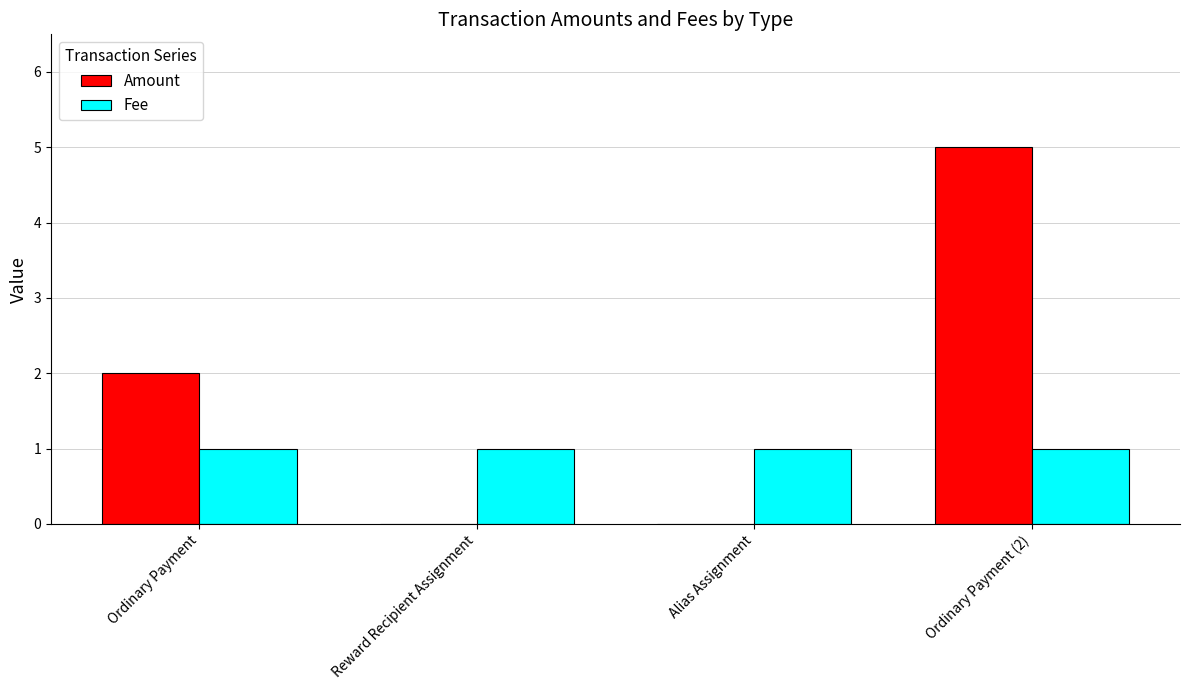

What is the sum of all Fee values?

4